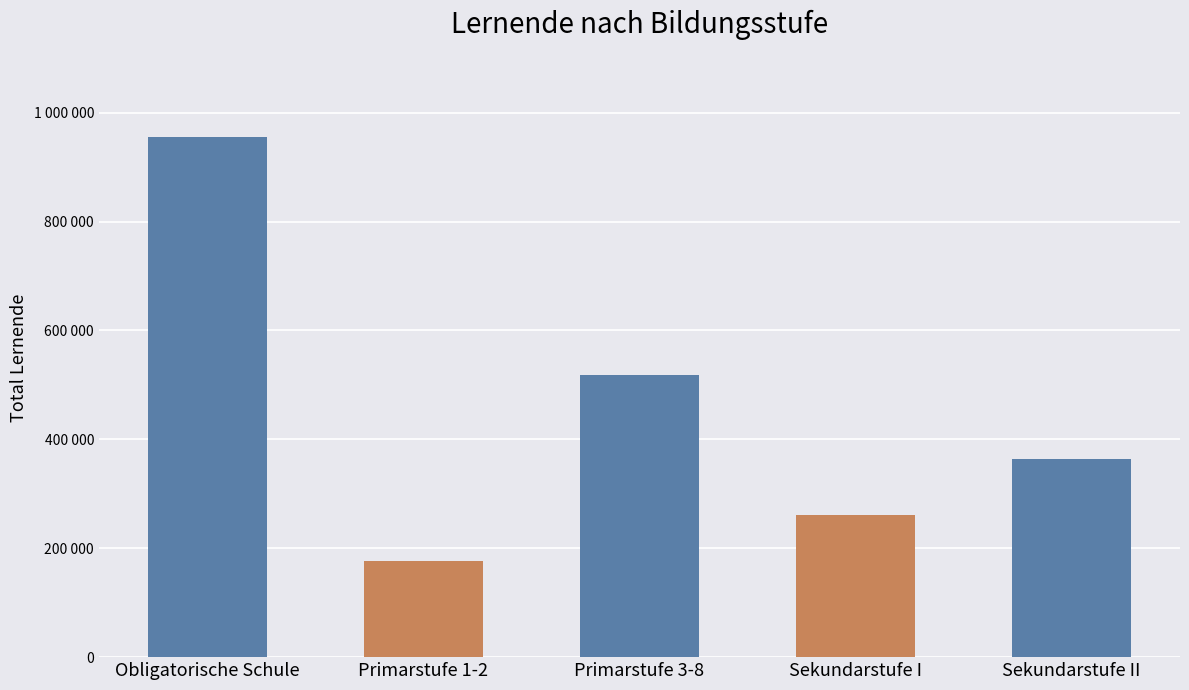

Count the values in the range 260677 to 517905.

3